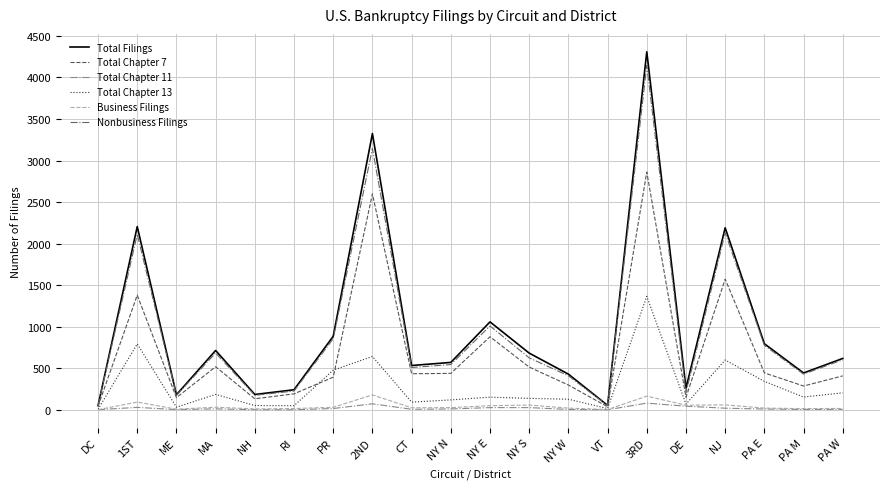

Does the chart display data point markers on the line(s)?

No